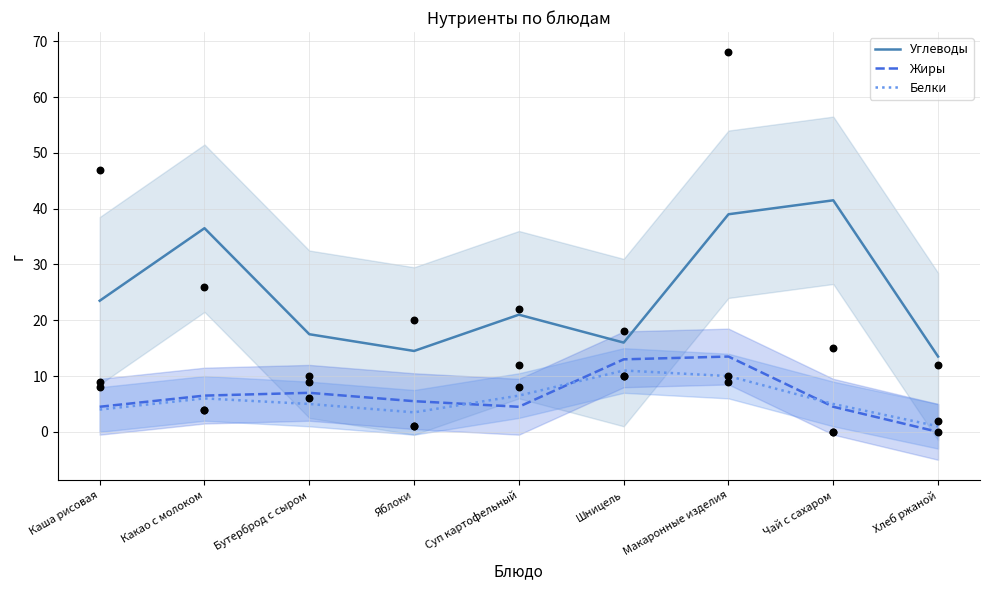

Which series reaches the maximum Y coordinate?

Углеводы